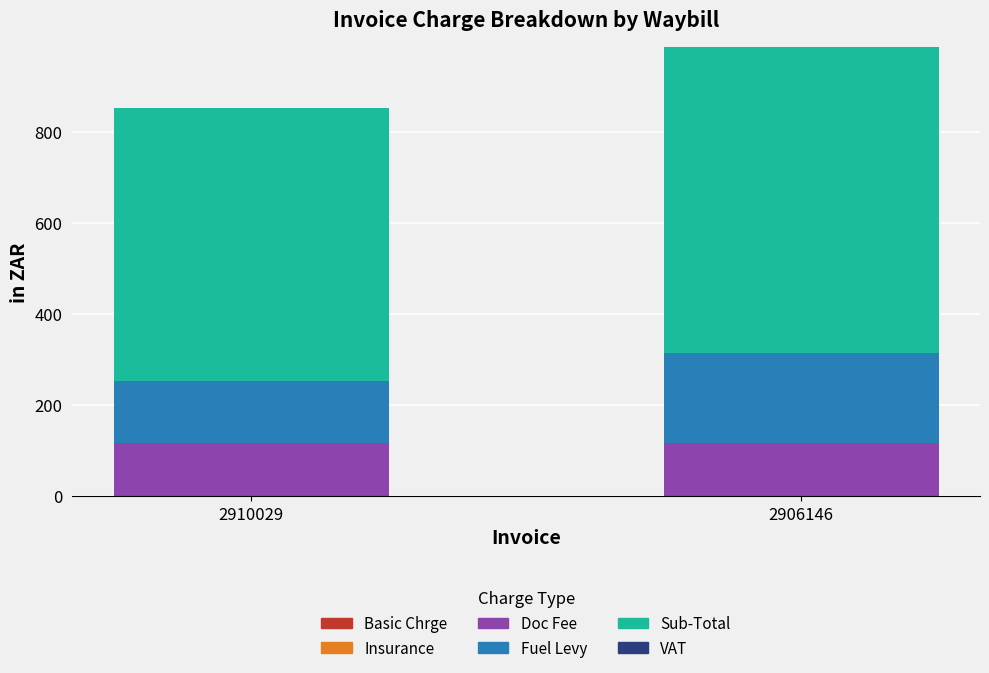

List the series in order of their peak value, highest first.

Sub-Total, Fuel Levy, Doc Fee, Basic Chrge, Insurance, VAT